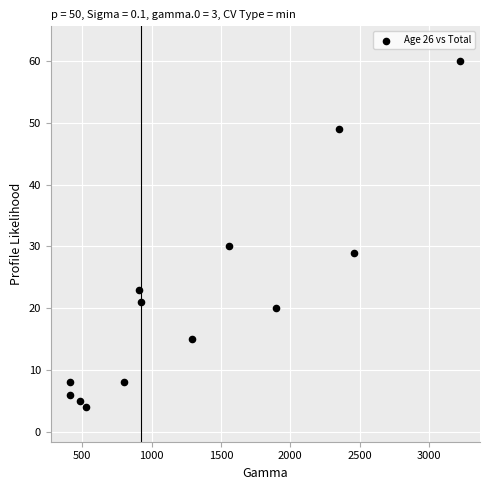

What Y value in the scatter plot is closest to 32?

30